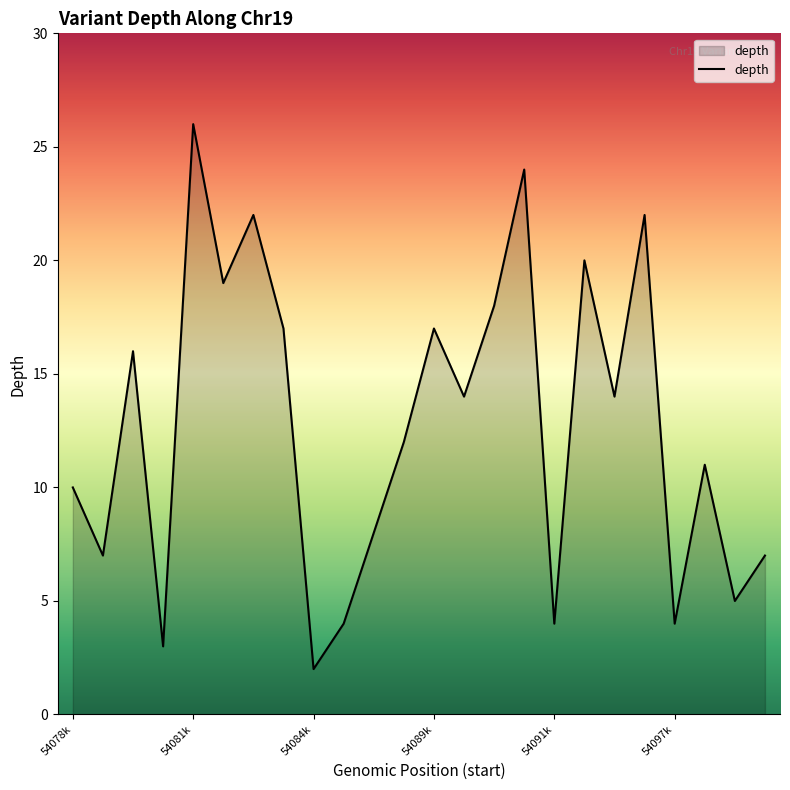

What is the maximum value shown in the chart?

26